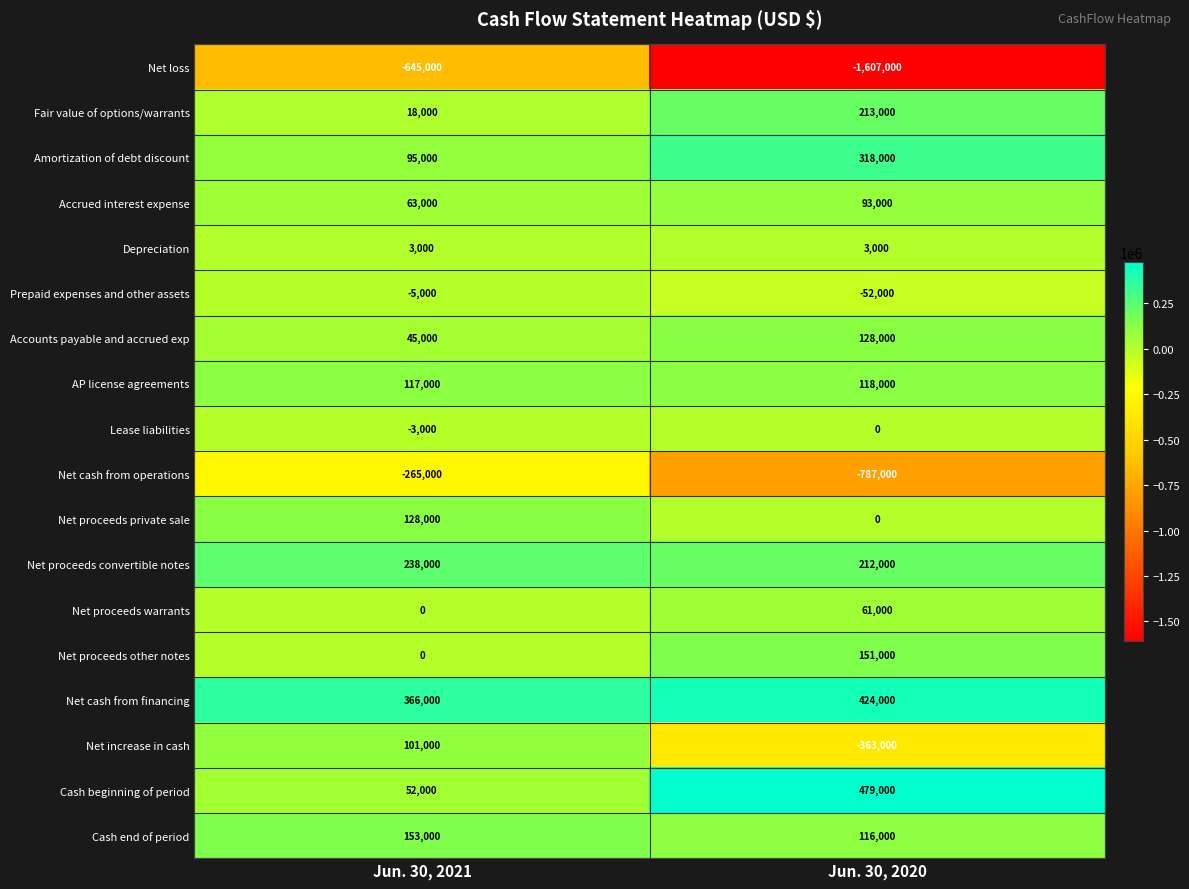

True or false: Prepaid expenses and other assets has a value of -85458 at Jun. 30, 2020.

False